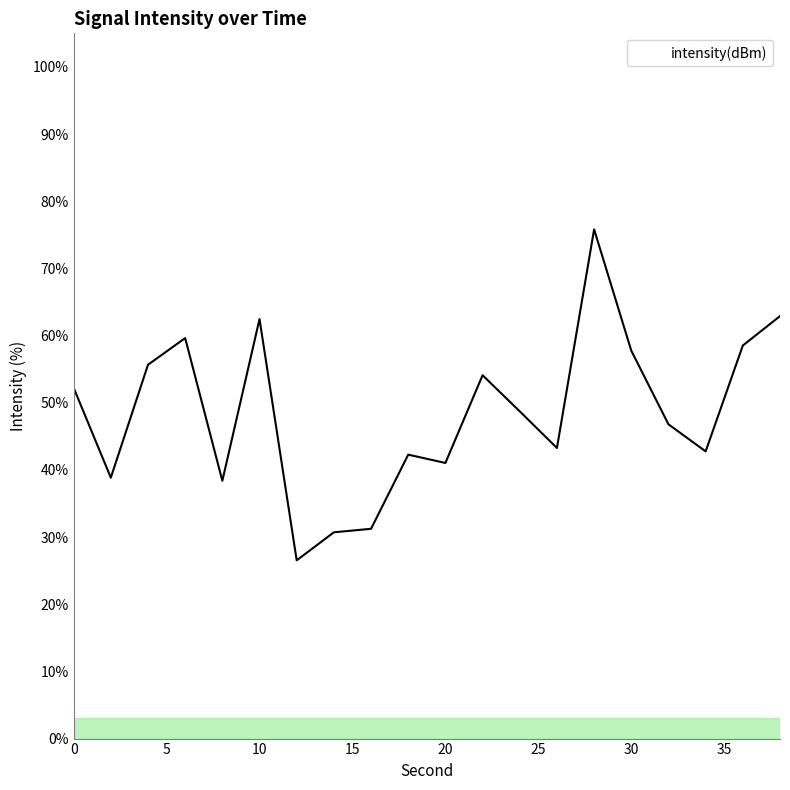

What is the maximum value shown in the chart?

75.8